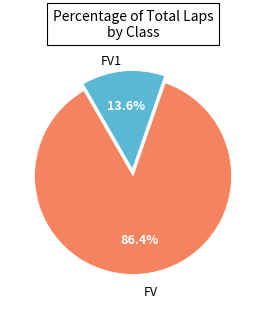

Which slice is the smallest?

FV1